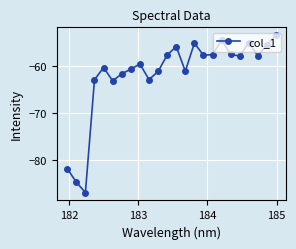

What is the maximum value shown in the chart?

-53.4